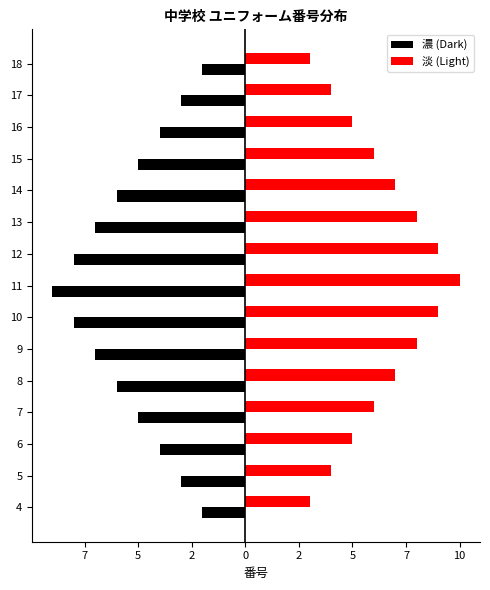

Count the 淡 (Light) values in the range 4 to 8.

10